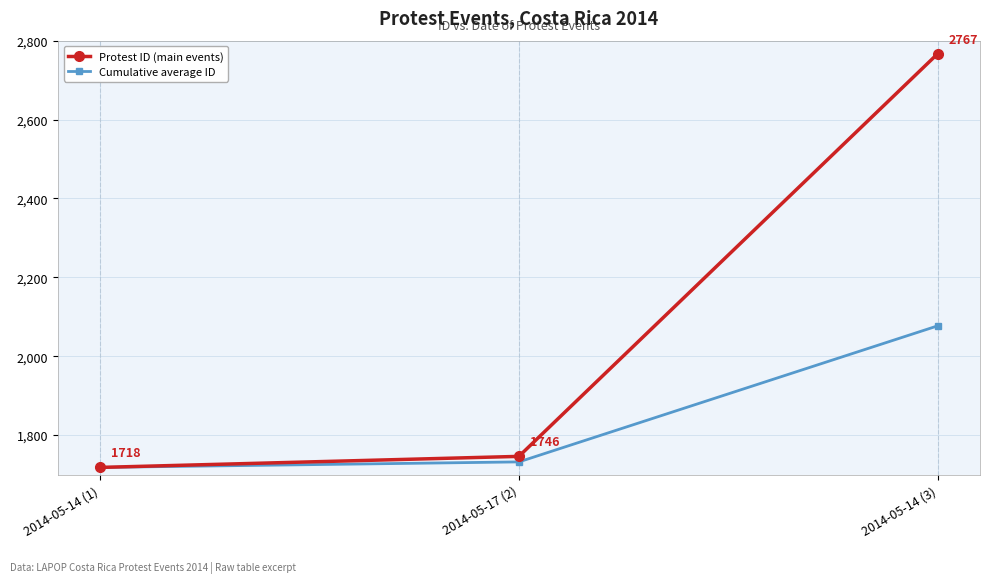

What is the sum of all Protest ID (main events) values?

6231